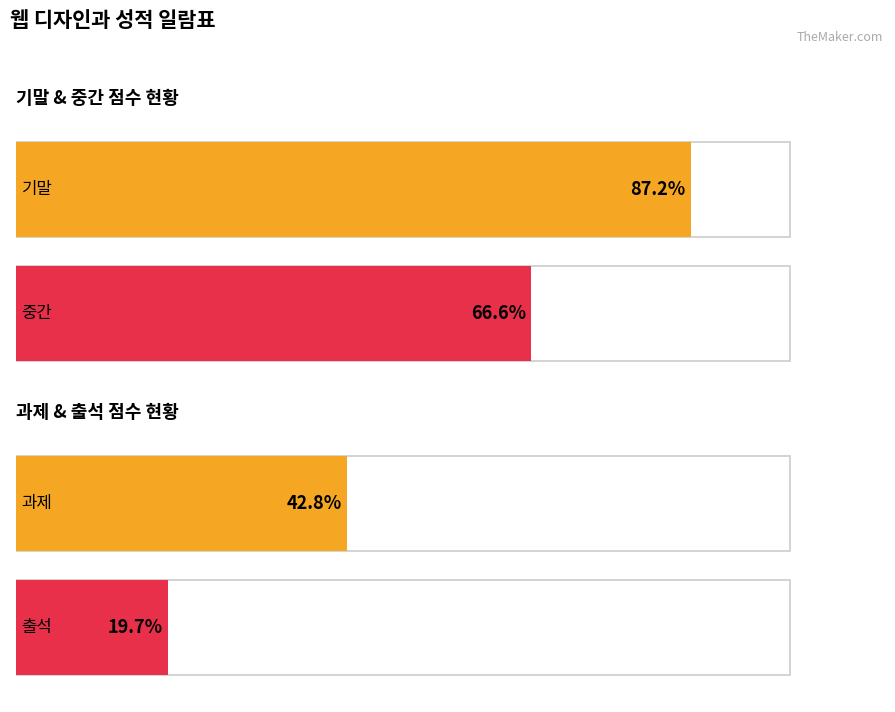

Rank the series by their average value, from lowest to highest.

출석, 과제, 중간, 기말